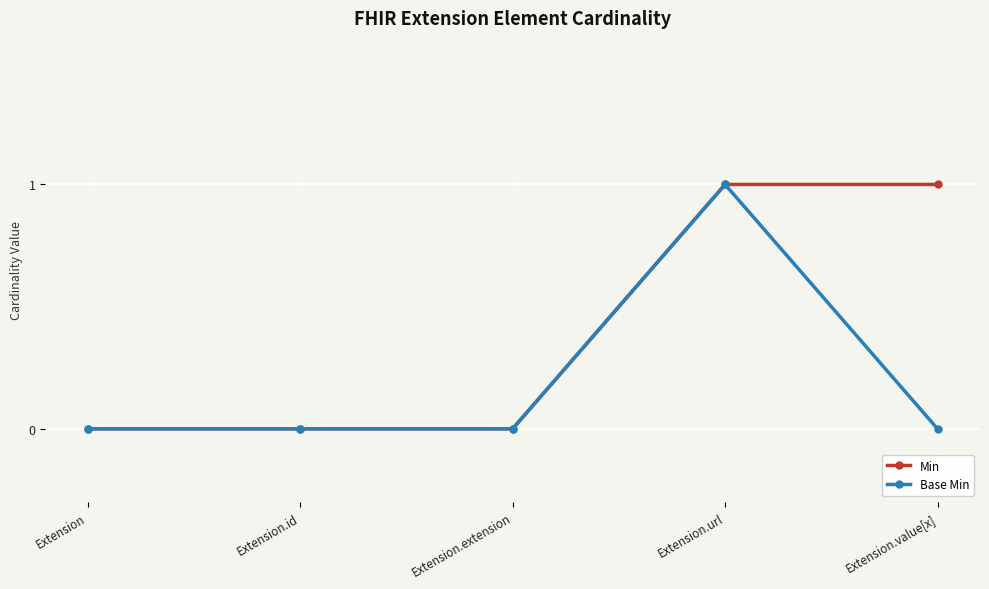

What value does the Min series have at Extension.url?

1